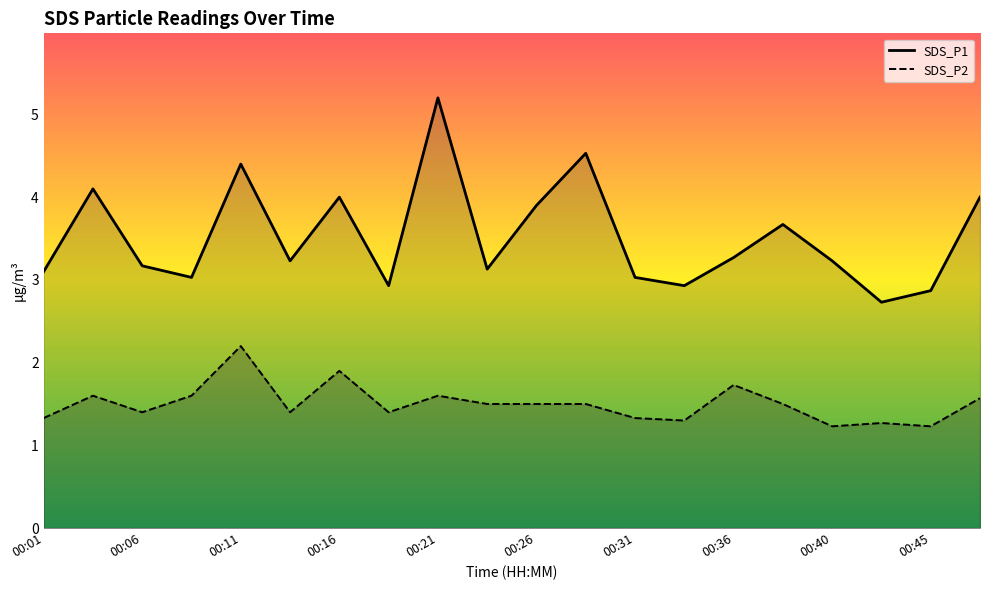

What position from the right is 15?

5